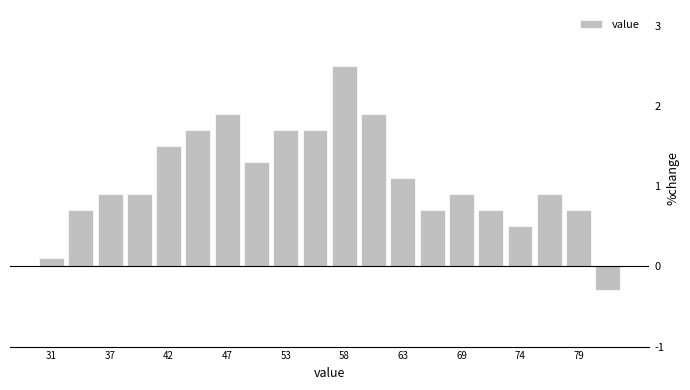

Around what value on the x-axis is the tallest bar? Give the approximate position of its centre, as read against the axis.

58